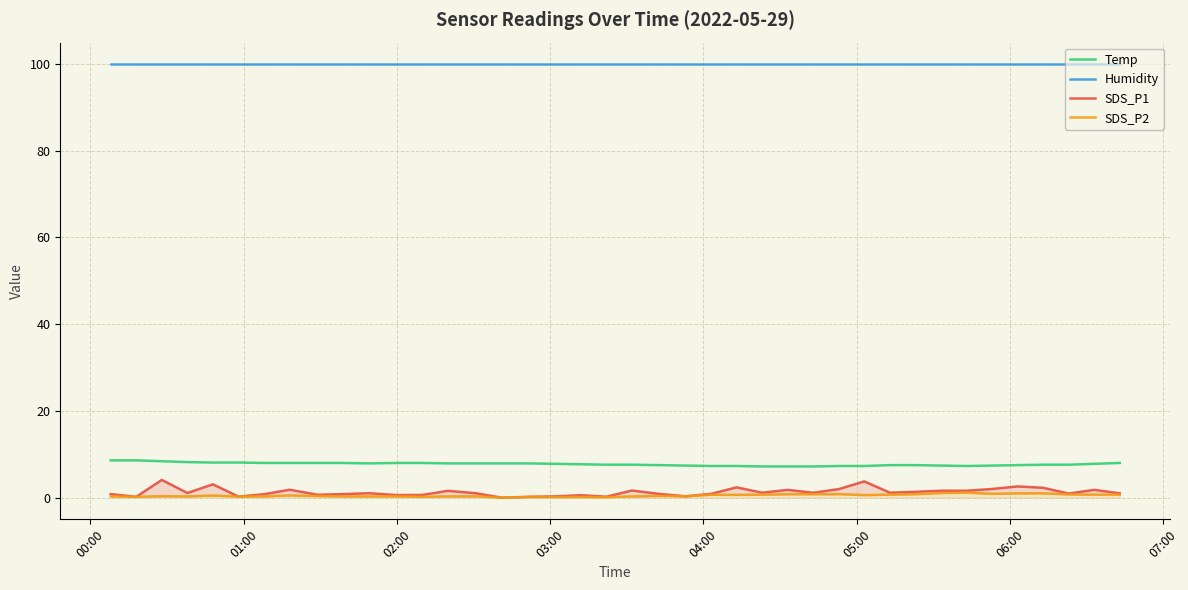

What is the maximum value for Humidity?

99.9